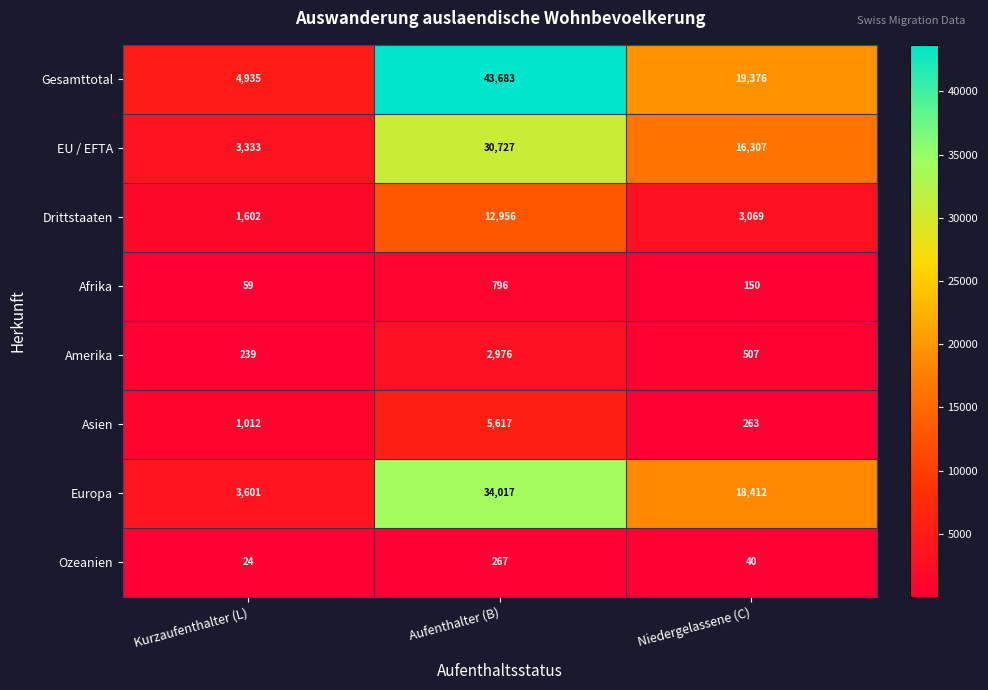

What is the spread (max minus min) of values at Niedergelassene (C)?

19336